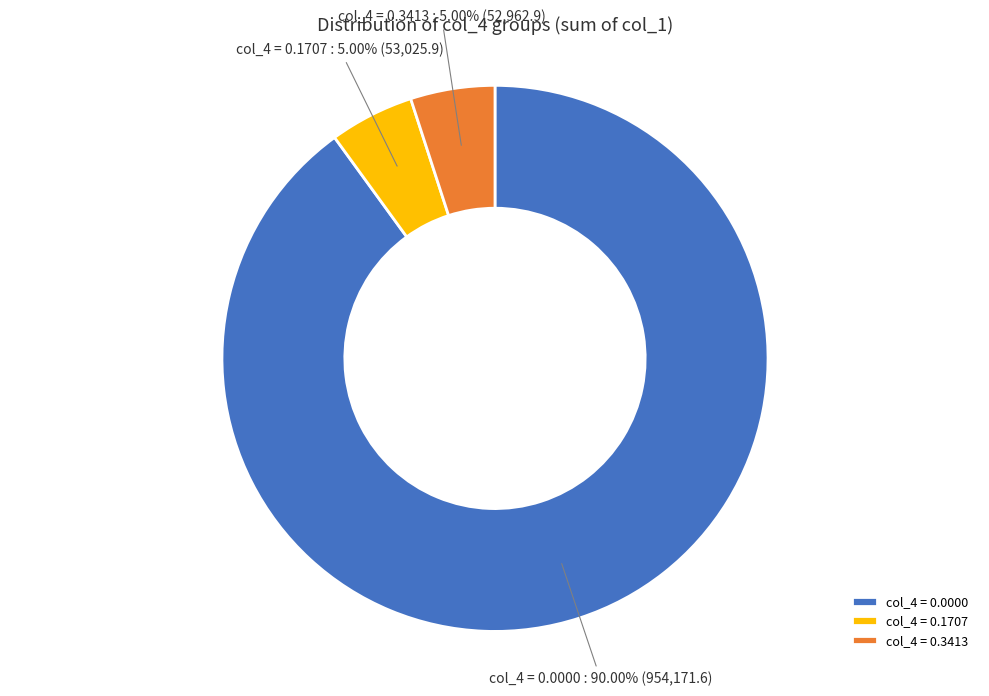

What is the majority slice?

col_4 = 0.0000